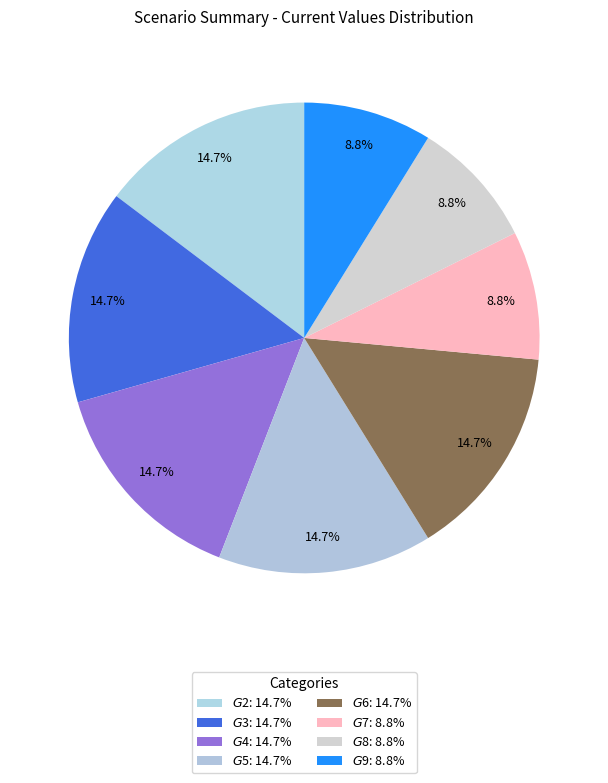

Count the number of slices in the pie.

8